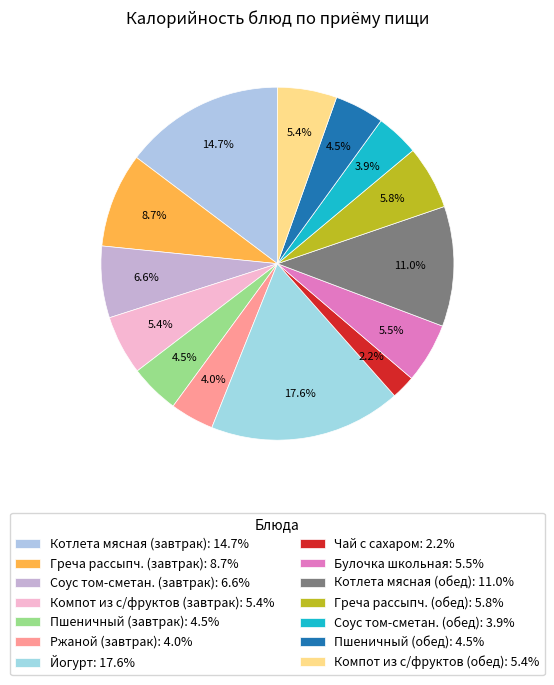

Count the number of slices in the pie.

14